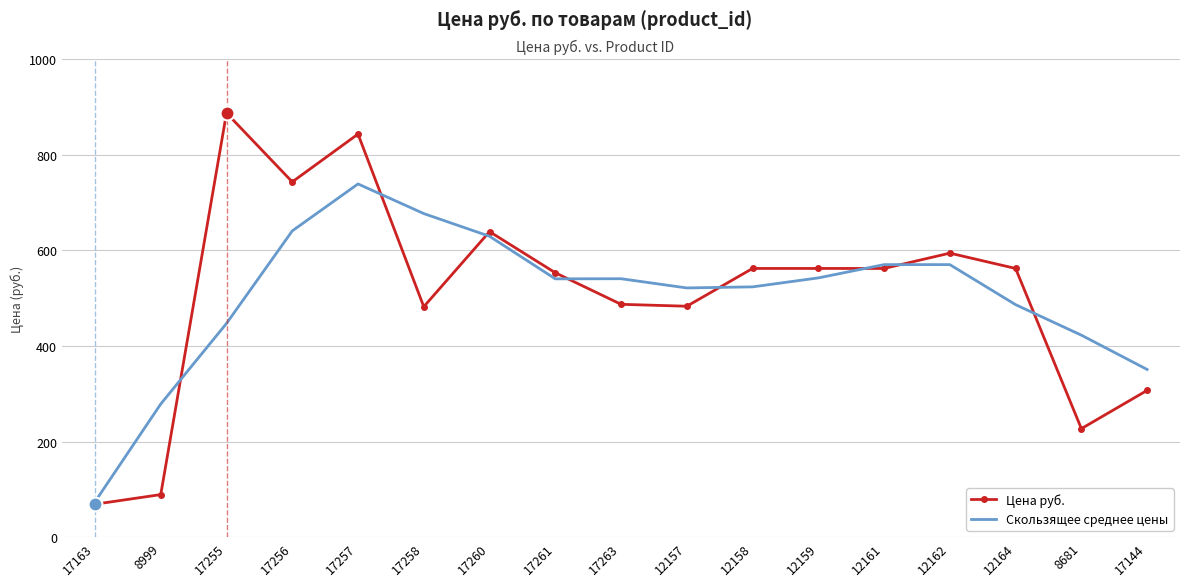

What position from the right is 17144?

1